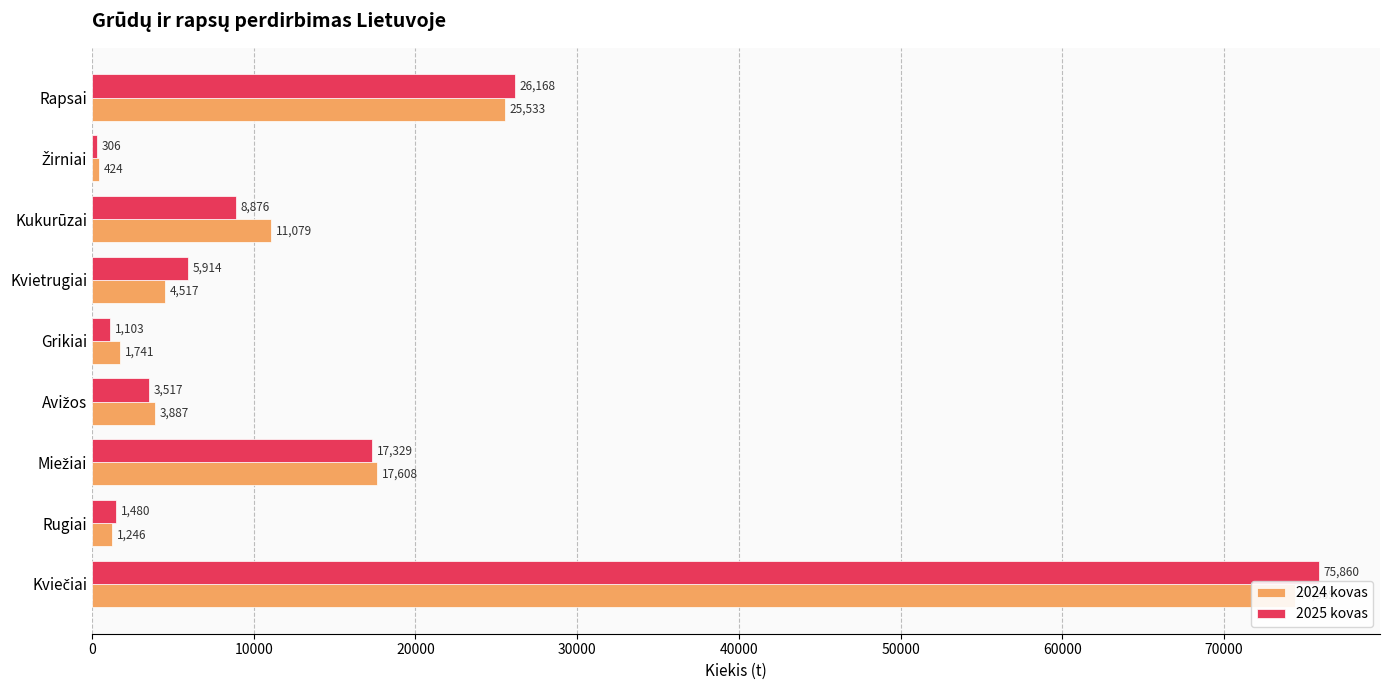

Rank the series by their average value, from lowest to highest.

2024 kovas, 2025 kovas